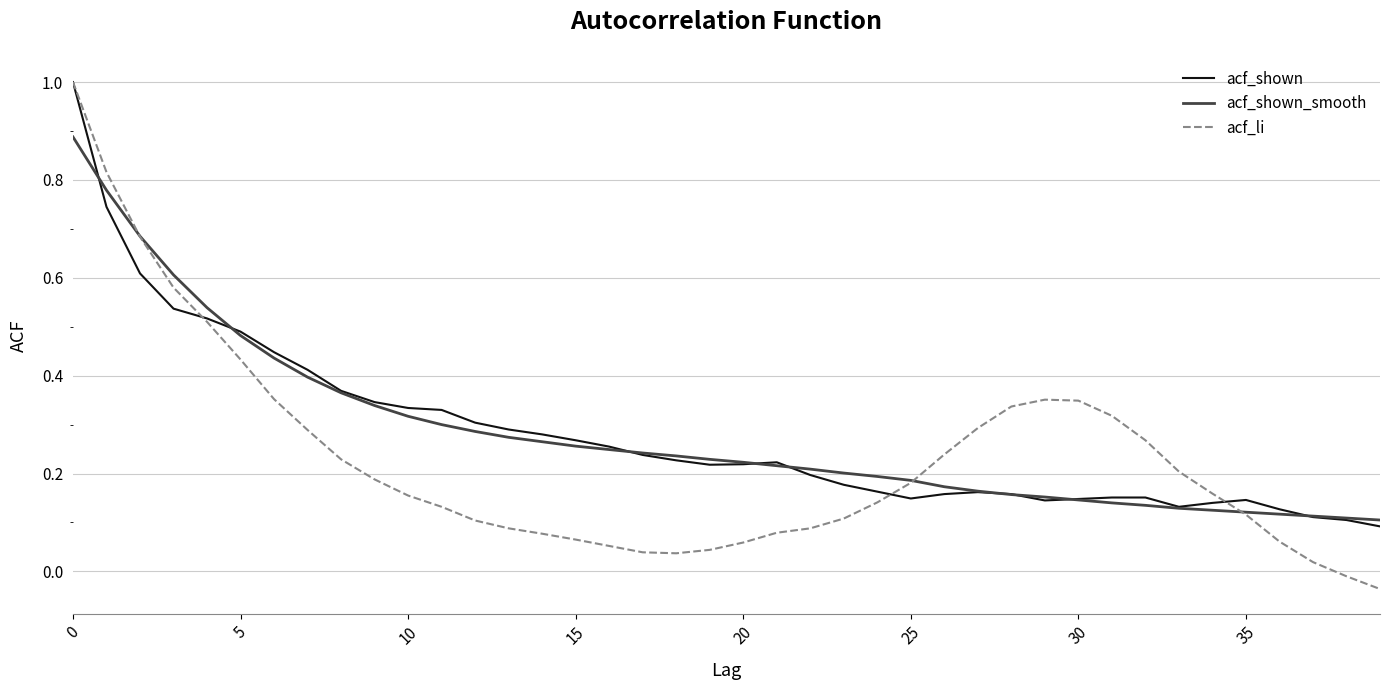

Which series has the largest range (max minus min)?

acf_li